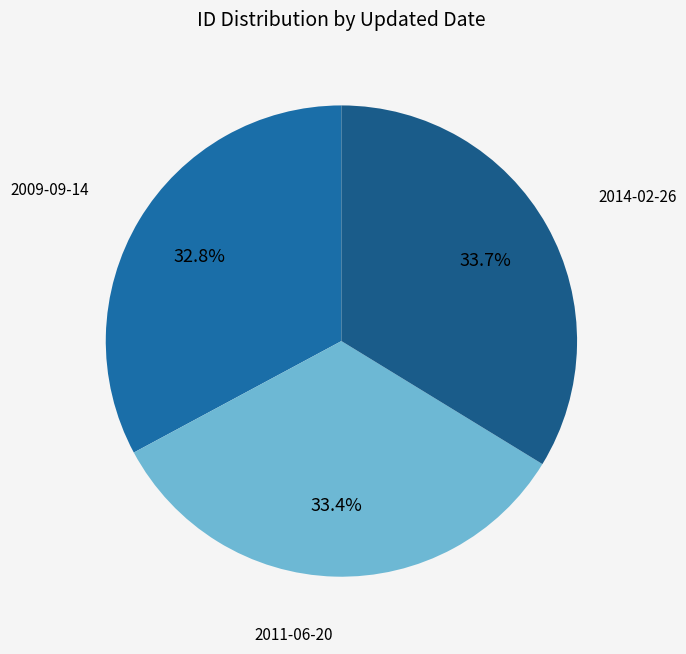

To the nearest percent, what is the difference between the 2009-09-14 and 2014-02-26 slice percentages?

1%